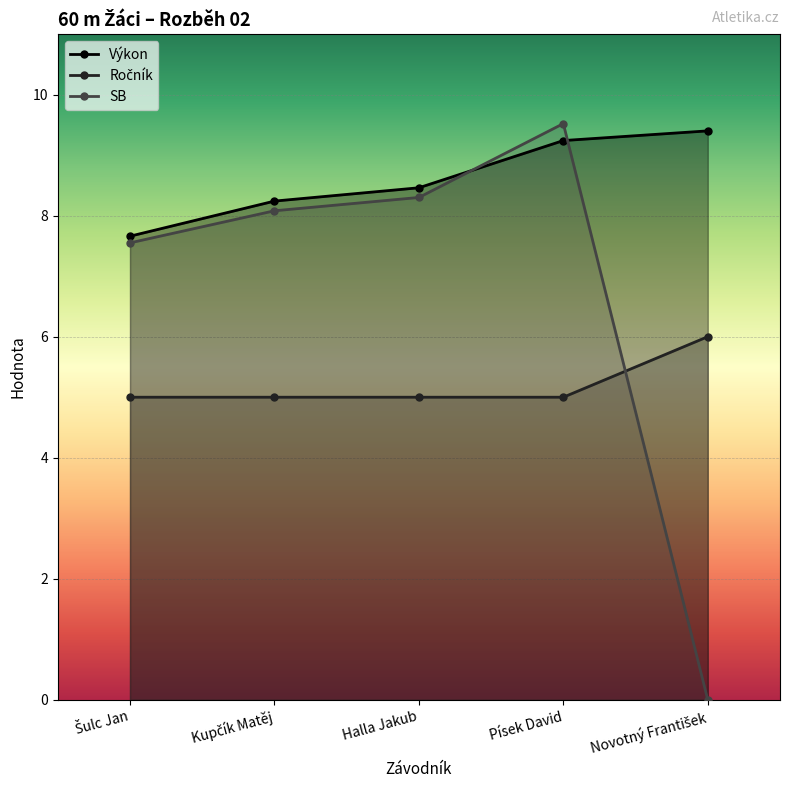

Which series has the largest range (max minus min)?

SB